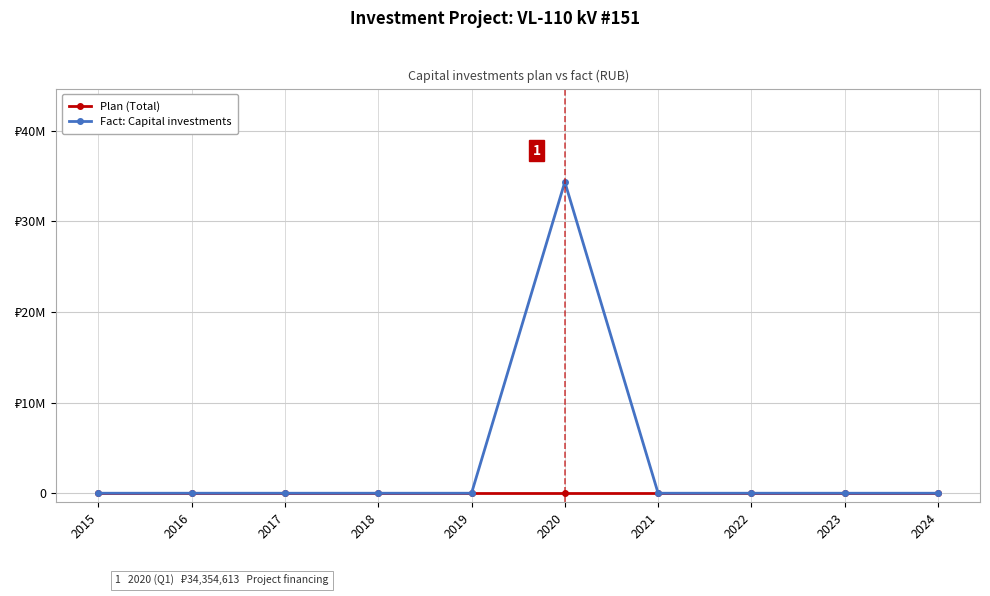

Is this an area chart (filled region under the line)?

No